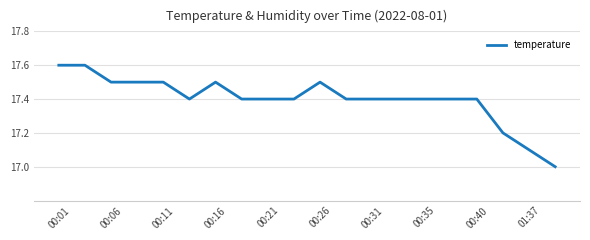

What is the maximum value shown in the chart?

17.6